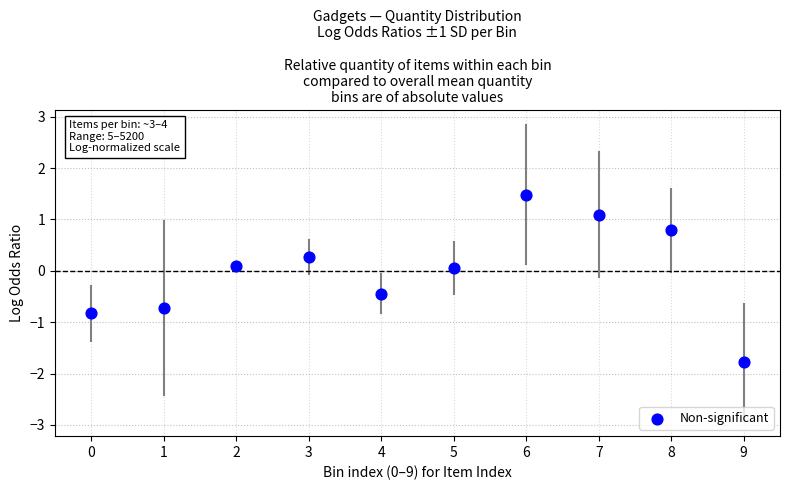

What is the range of Y values (max minus min)?

3.3